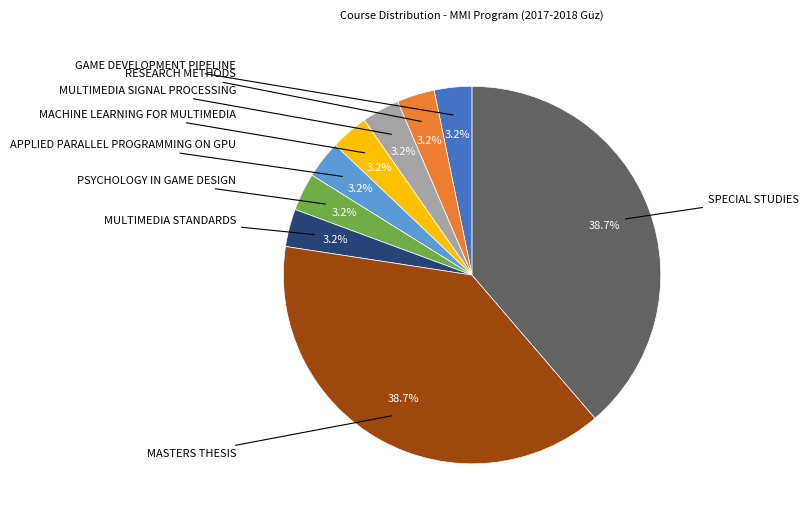

Is there a majority slice in this chart?

No